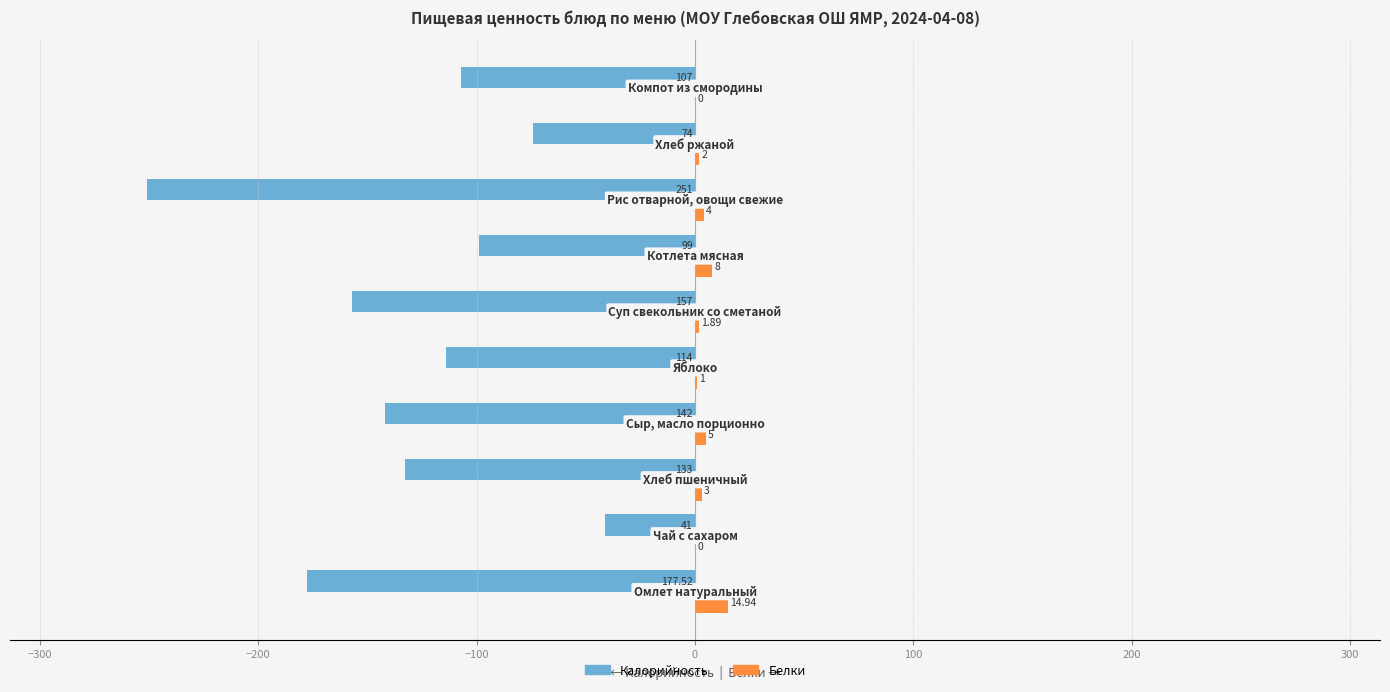

How many values in Белки are above zero?

8